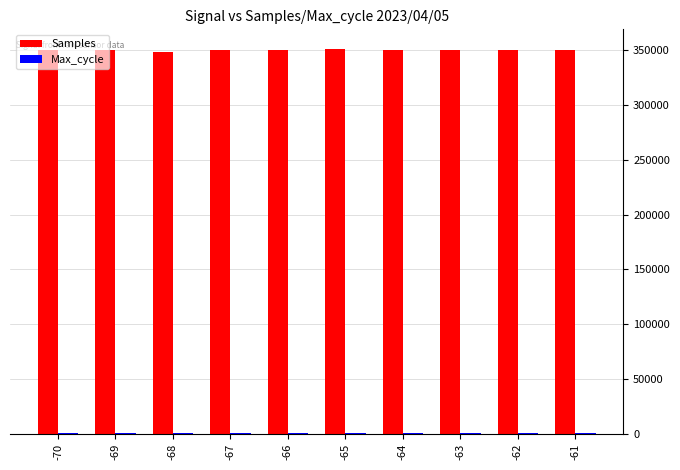

The value of Samples at -69 is 349808. True or false?

True